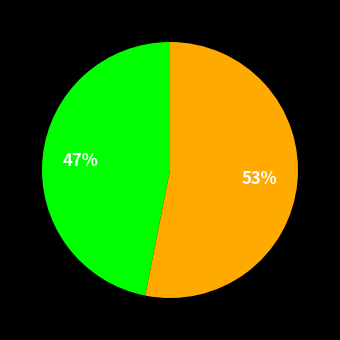

Is there any slice that represents more than half of the pie?

Yes